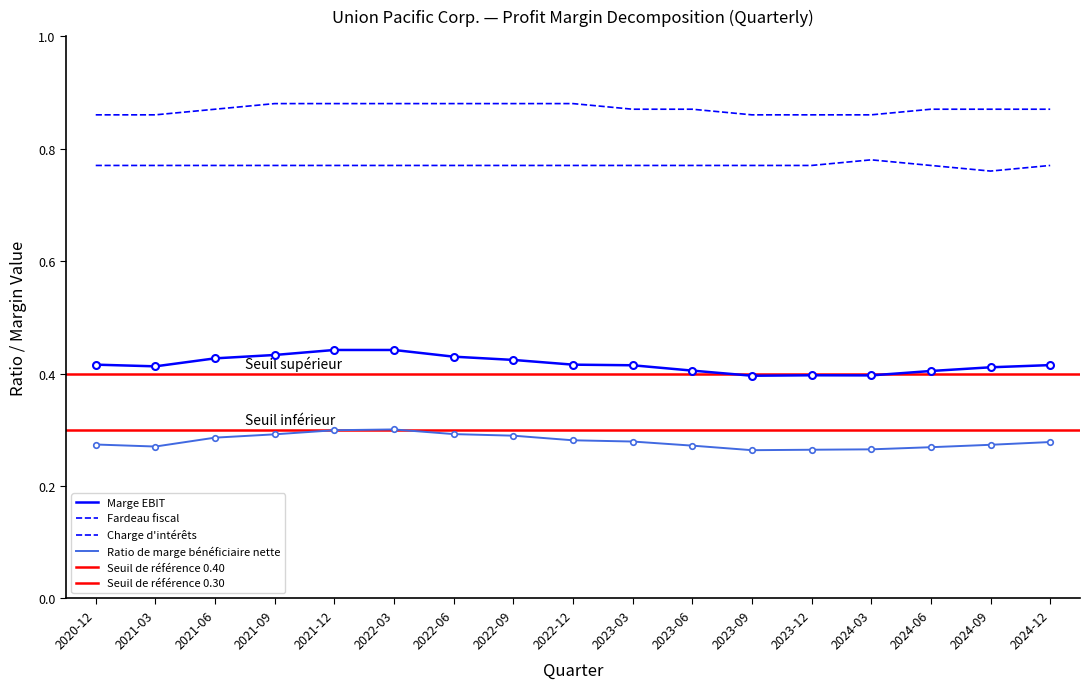

At how many categories does at least one series exceed 0?

17